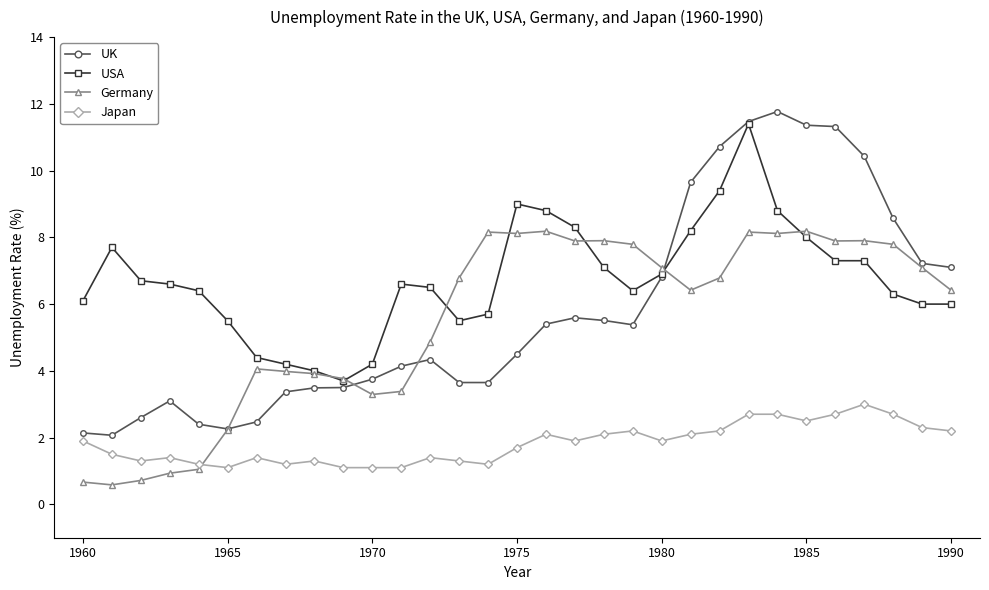

Which series has the largest total across all categories?

USA